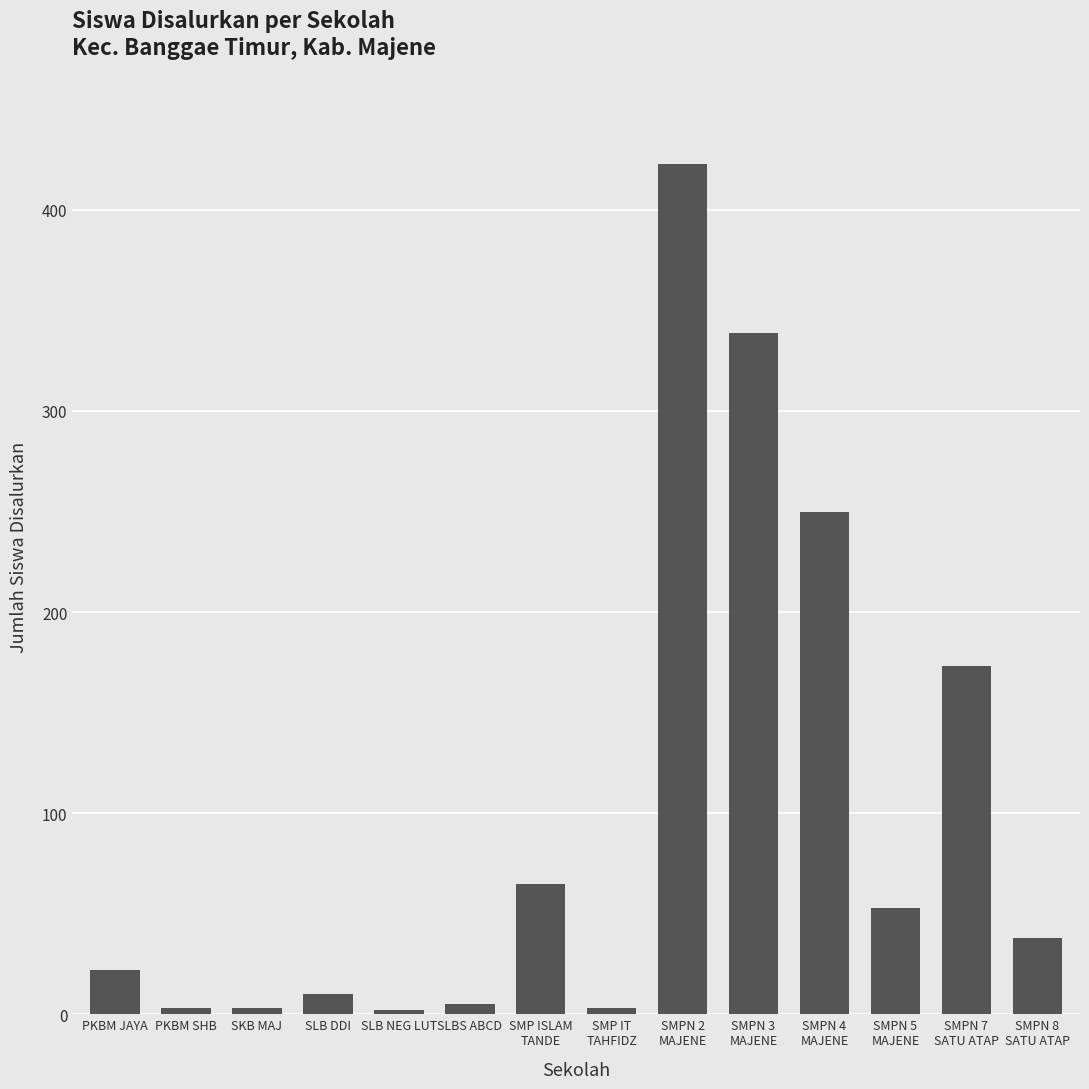

What is the value of the 11th bar from the left?

250